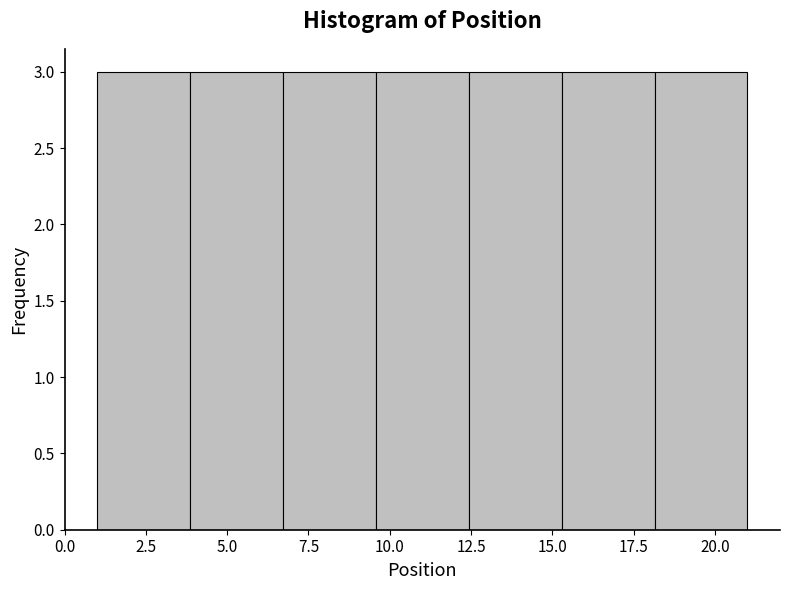

What is the height of the bar covering 12.5 to 15.5 on the x-axis? Neither the bar edges nor the heights are printed on the chart, so give them approximately, as read against the axes.

3